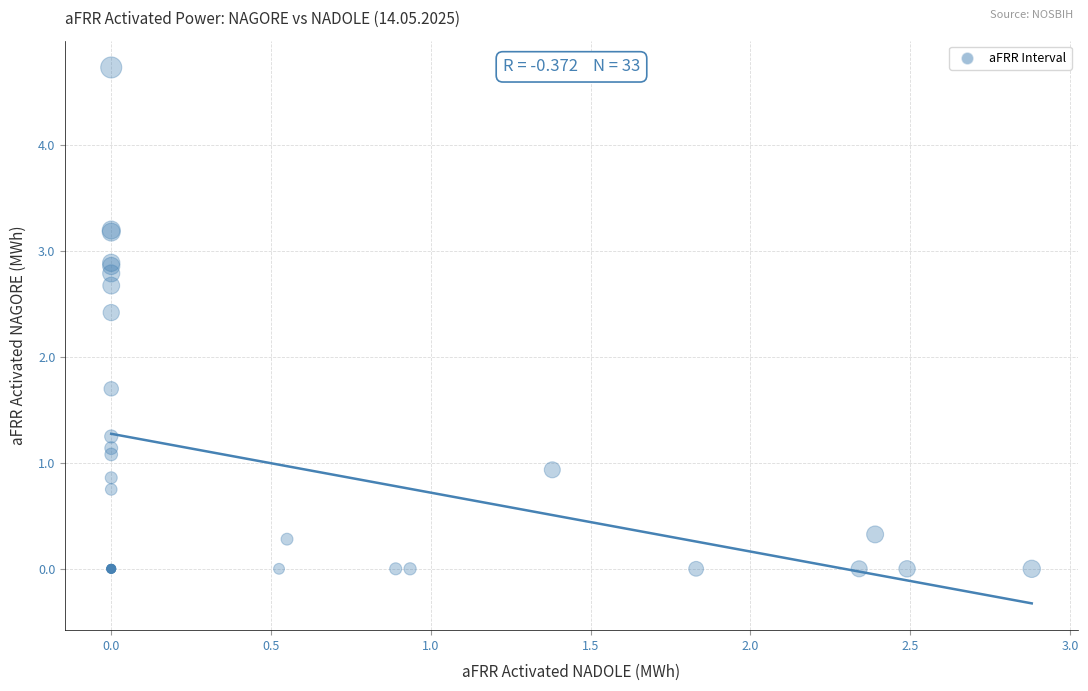

What Y value in the scatter plot is closest to 2?

1.7